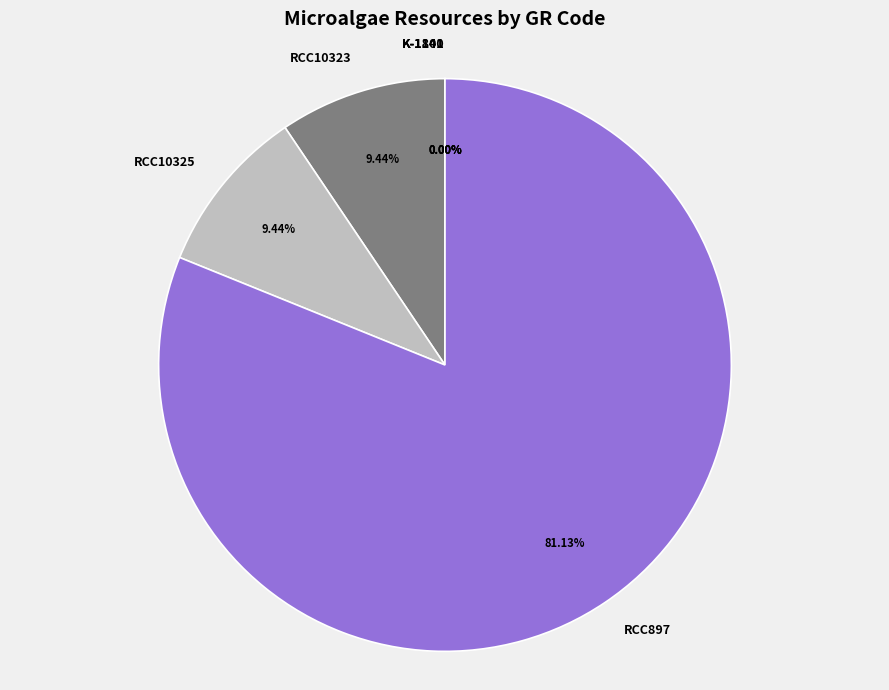

Is RCC897 the majority of the pie?

Yes